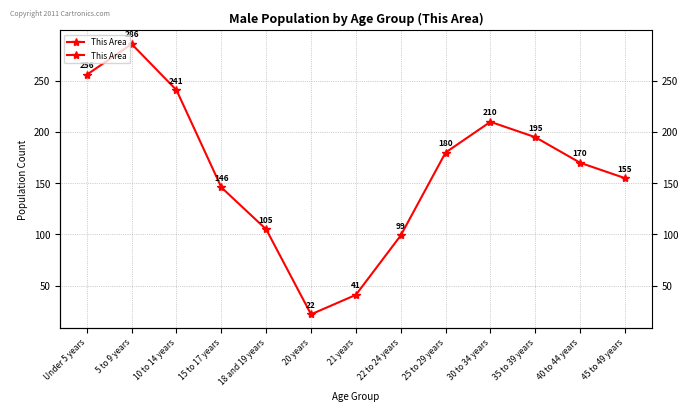

What is the ratio of the value at 10 to 14 years to the value at 18 and 19 years?

2.3